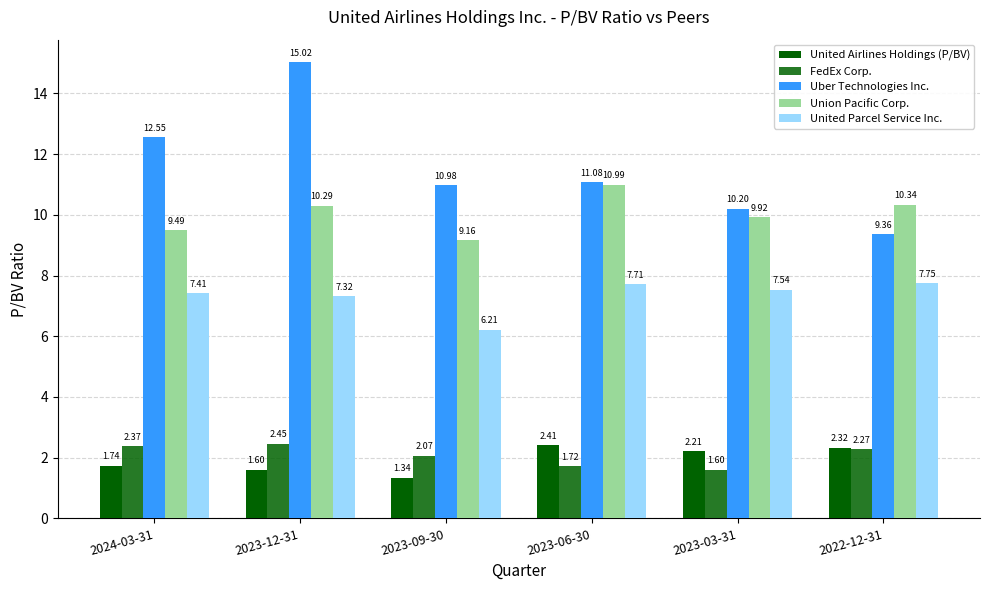

What position from the right is 2023-06-30?

3